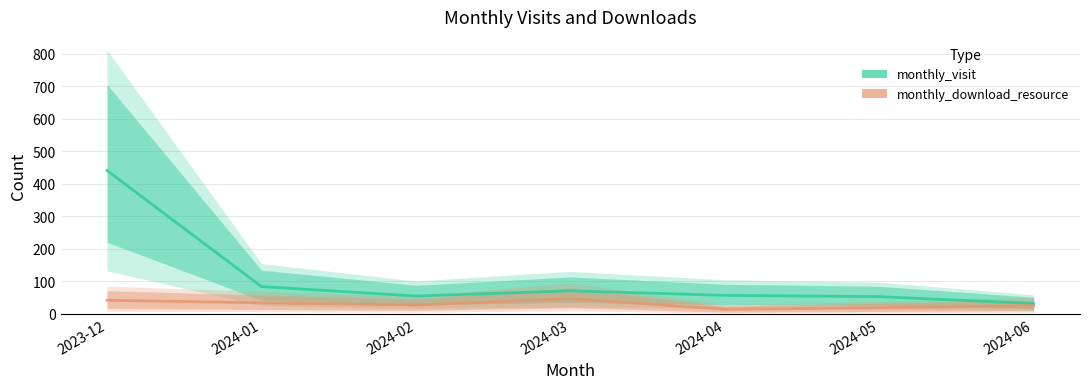

Reading right to left, list all the values displayed in this chart.

monthly_visit: 2024-06=32	2024-05=53	2024-04=57	2024-03=71	2024-02=55	2024-01=84	2023-12=441
monthly_download_resource: 2024-06=25	2024-05=19	2024-04=14	2024-03=47	2024-02=27	2024-01=34	2023-12=42